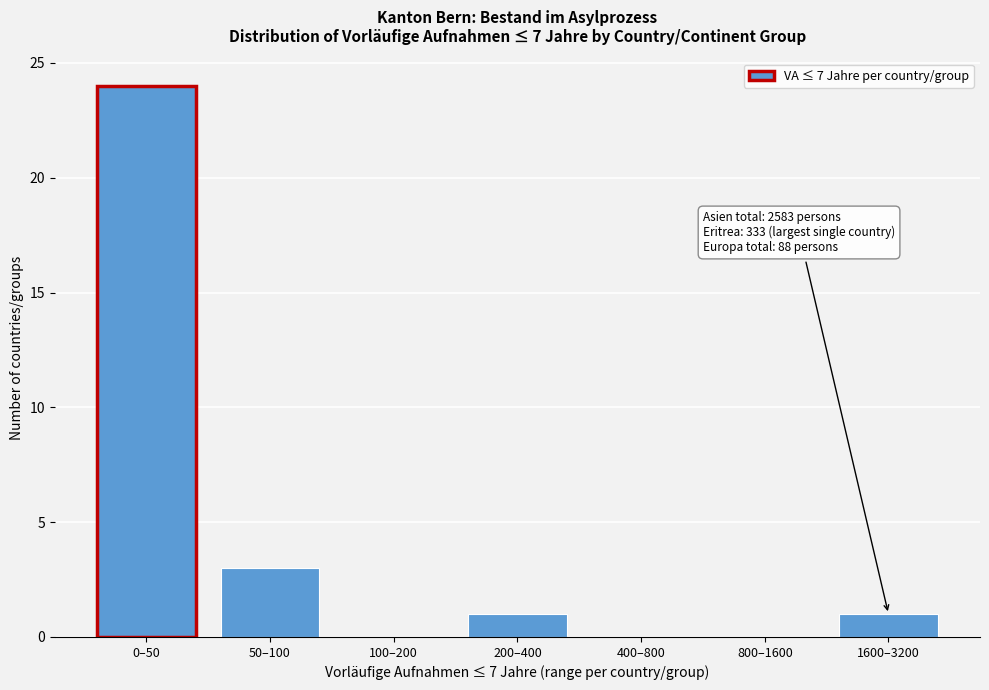

Reading left to right, extract all data points from this chart.

0–50=24	50–100=3	100–200=0	200–400=1	400–800=0	800–1600=0	1600–3200=1